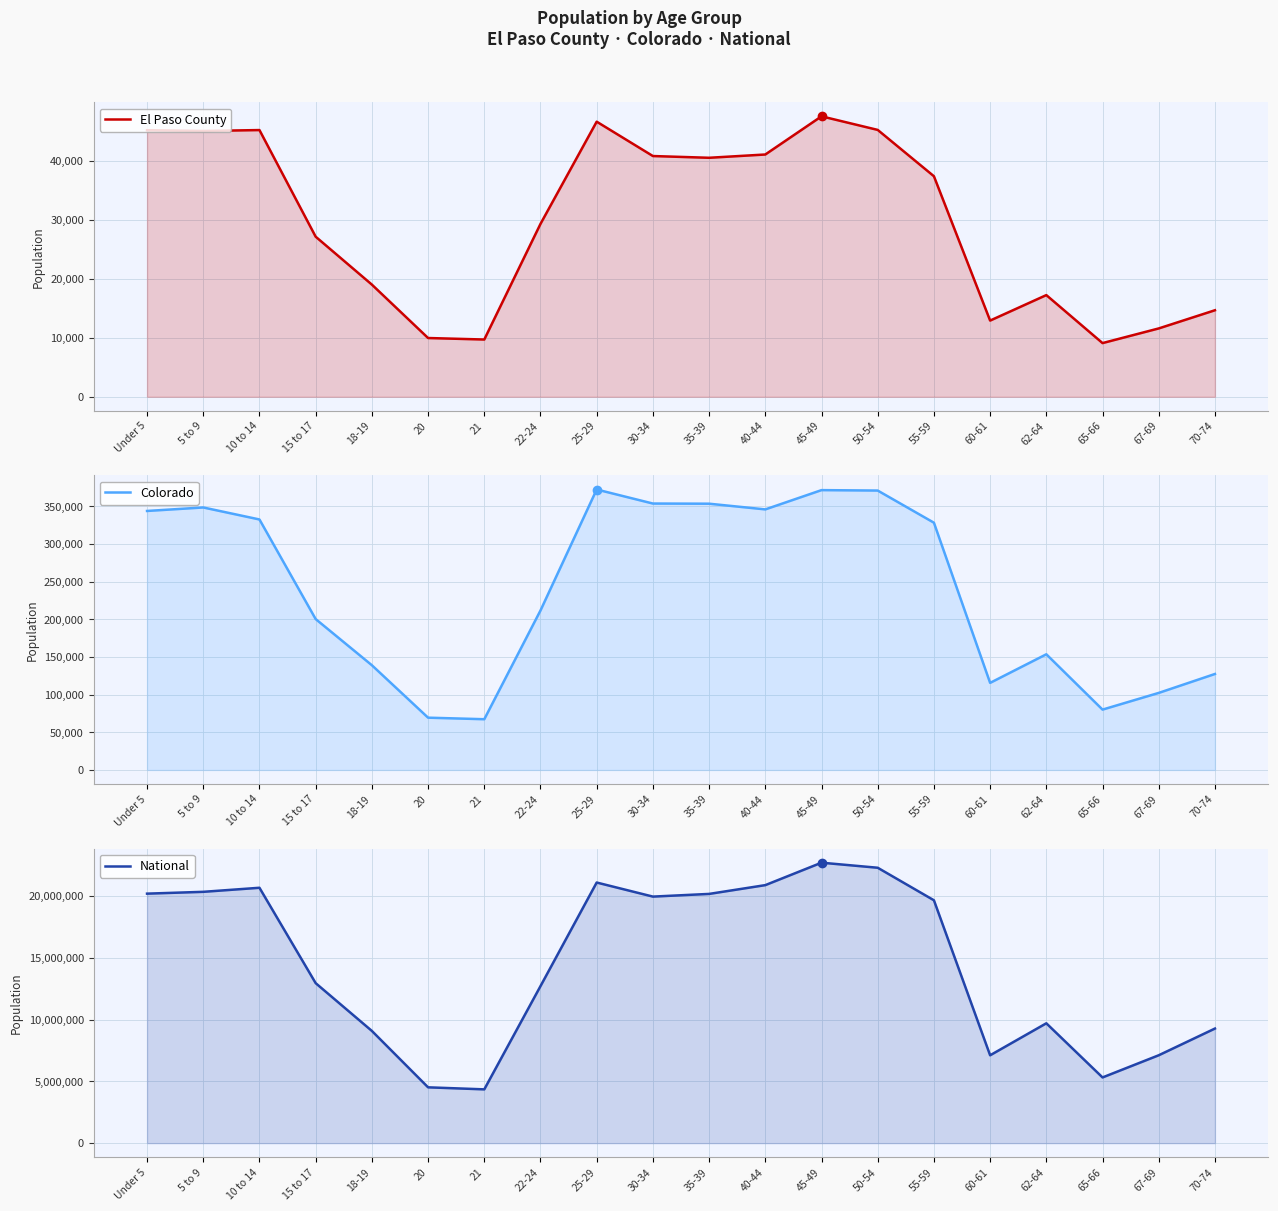

At which category does the chart reach its peak across all series?

45-49